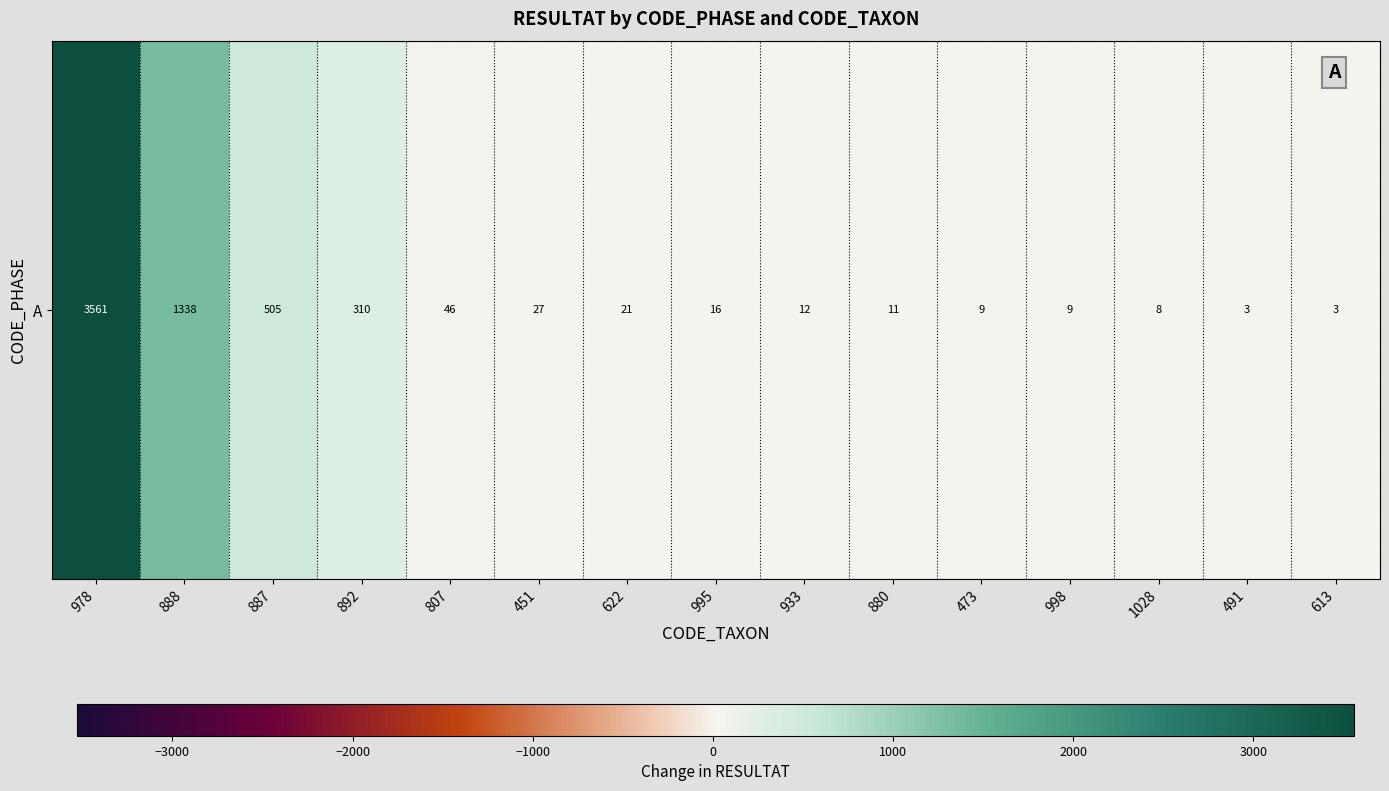

At which category does the chart reach its peak across all series?

978